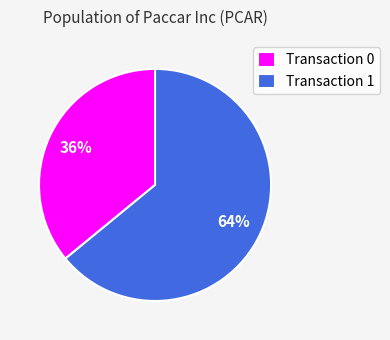

Is the sum of Transaction 0 and Transaction 1 greater than half?

Yes